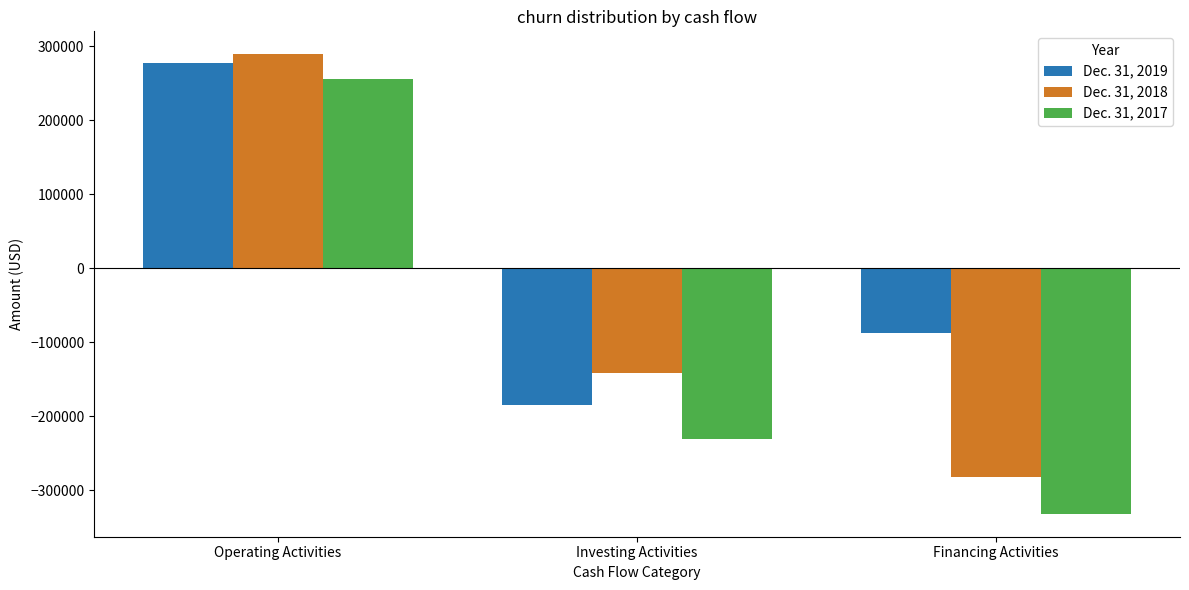

The value of Dec. 31, 2019 at Operating Activities is 276893. True or false?

True